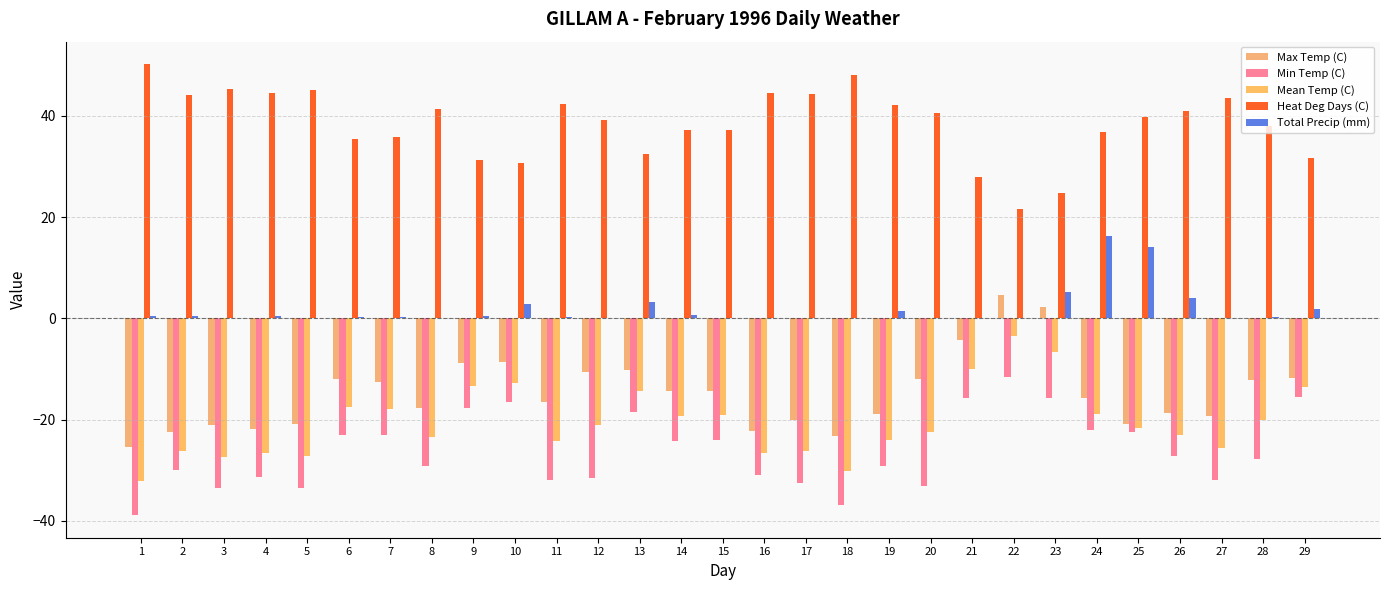

Does the chart contain stacked bars?

No